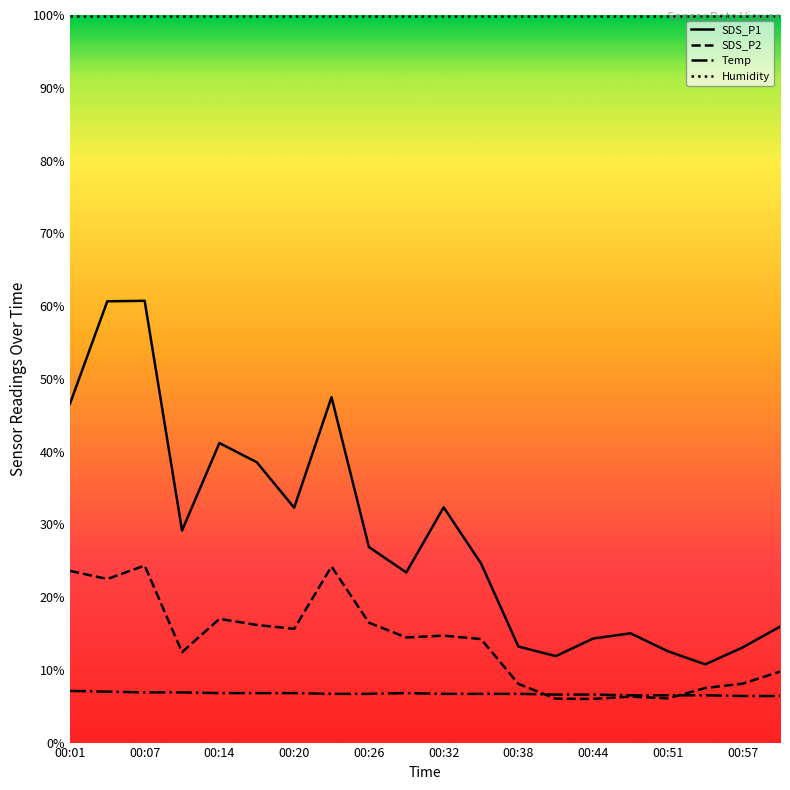

How many lines are shown in the chart?

4